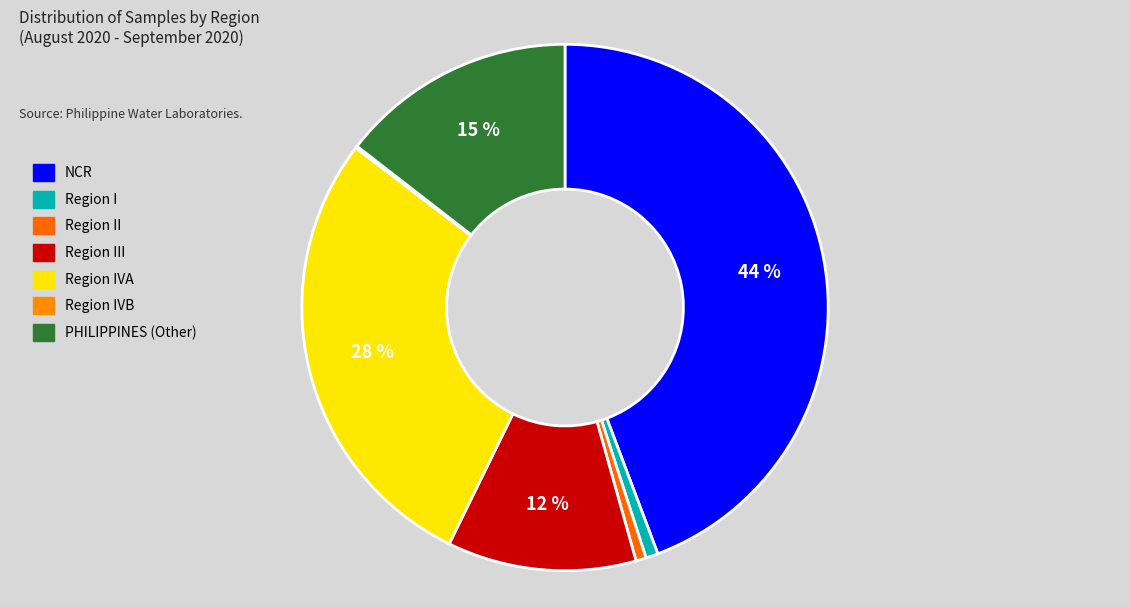

How many segments does this pie chart have?

7